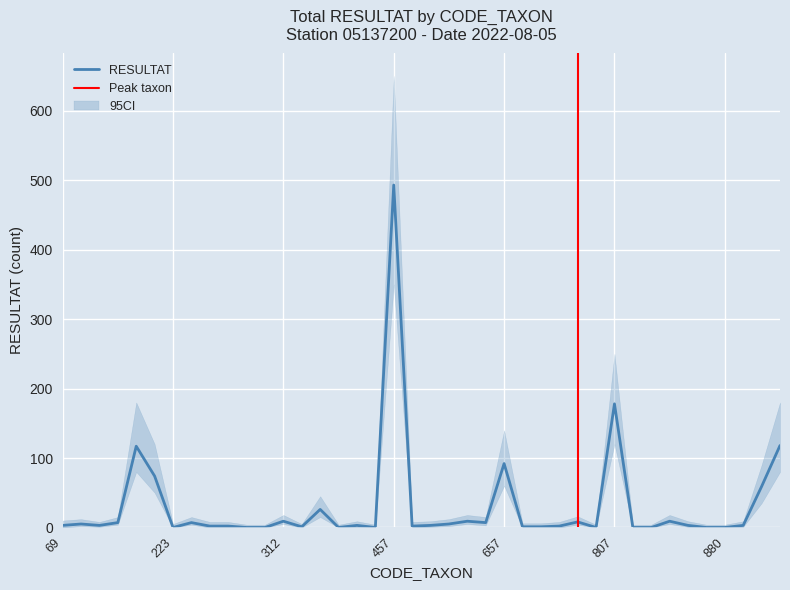

True or false: CI_upper has a value of 7 at 765.

False